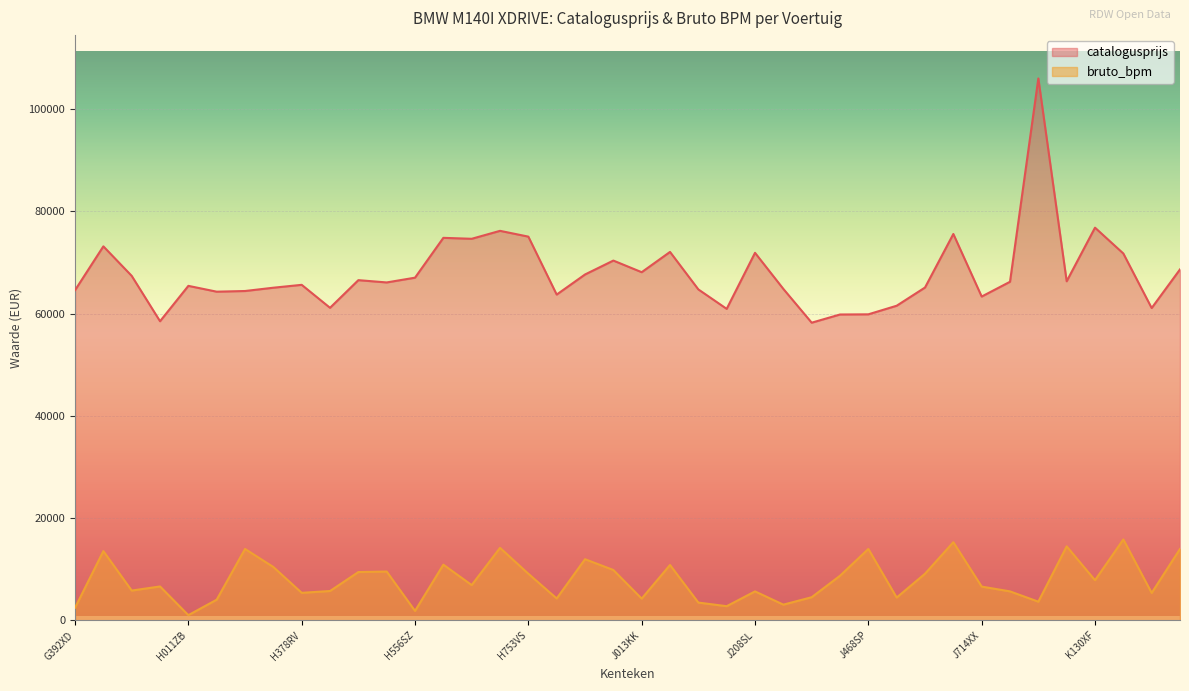

List the labels in order of bruto_bpm value, smallest first.

H011ZB, H556SZ, G392XD, J198DP, J412ZH, J189PP, J856VK, H025XJ, J013KK, H883KJ, J581PJ, J425HT, K518NX, H378RV, J208SL, J790TS, H380ZL, G929HN, J714XX, H008LN, H634PG, K130XF, J464NT, H753VS, J651VR, H447GP, H494HZ, H975TD, H315KF, J171LX, H572HK, H931ZH, G416FB, H029SH, J468SP, K533RK, H717KG, K098NP, J674HT, K306TB